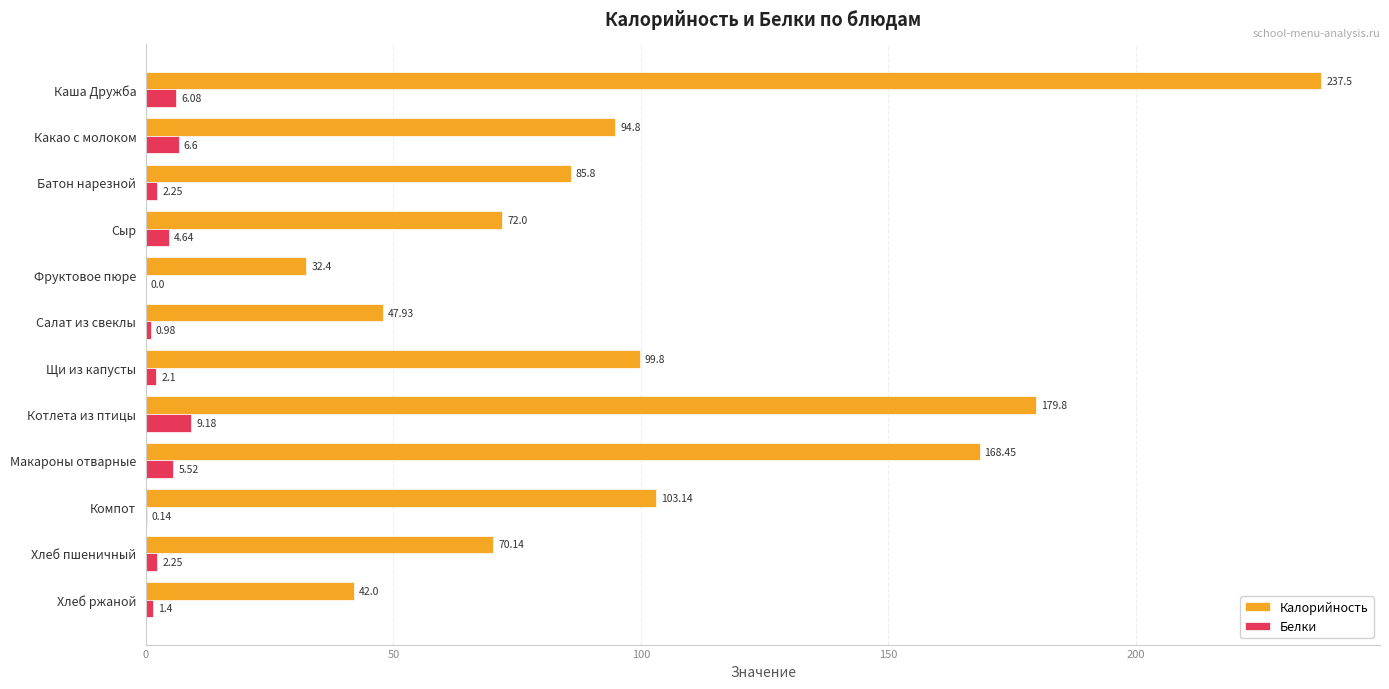

At which category is the sum across all series the highest?

Каша Дружба